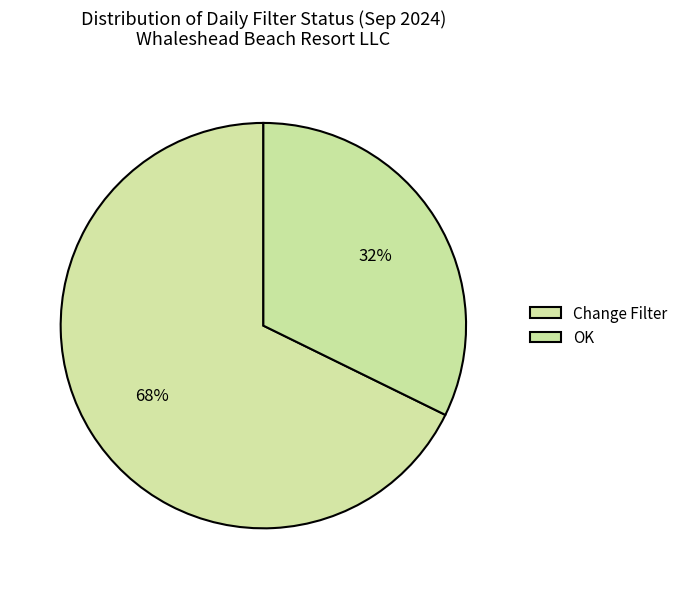

Does any single category account for the majority?

Yes